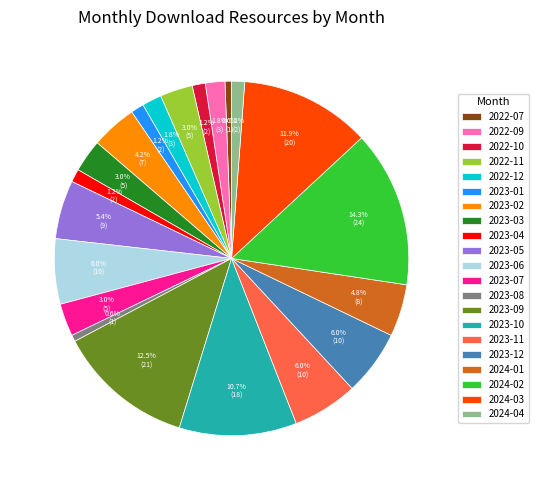

What percentage is NOT represented by 2023-04?

98.8%